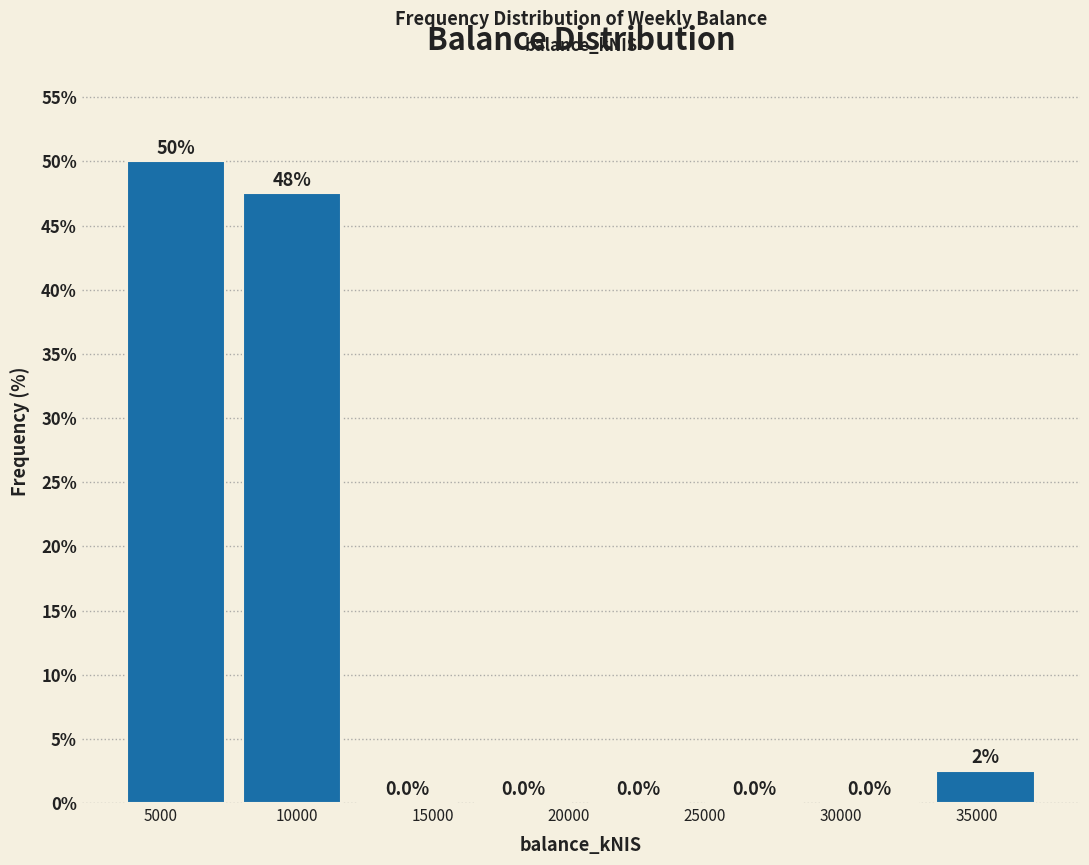

Over which range of the x-axis is the bar tallest?

3500 to 7500